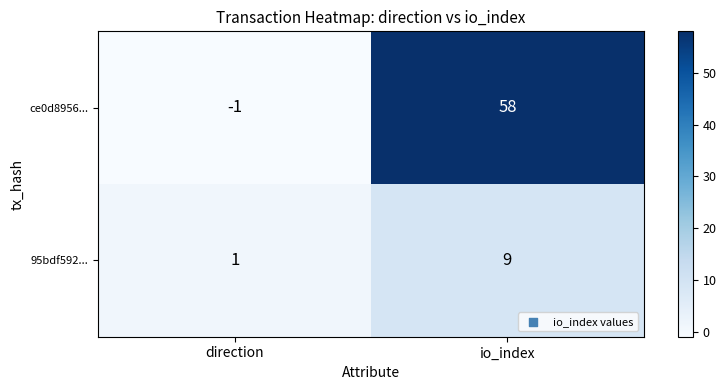

Between direction and io_index, which series saw the biggest shift?

ce0d8956...